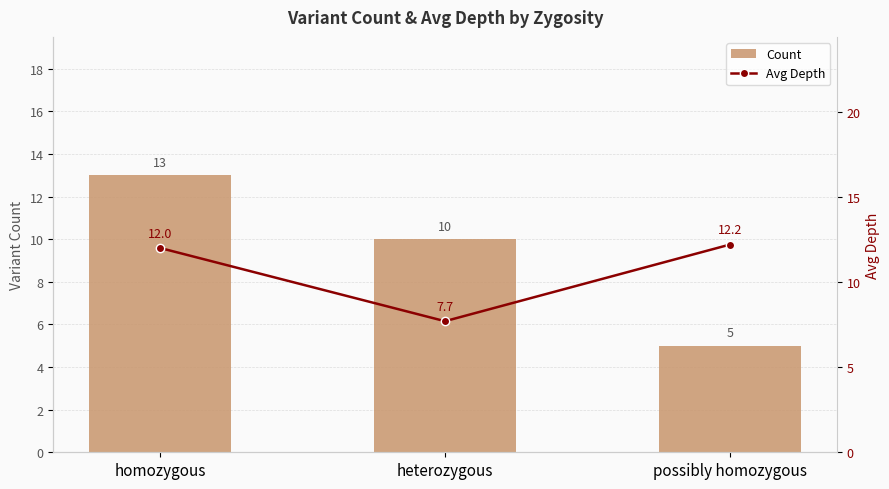

What is the sum of all Avg Depth values?

31.9